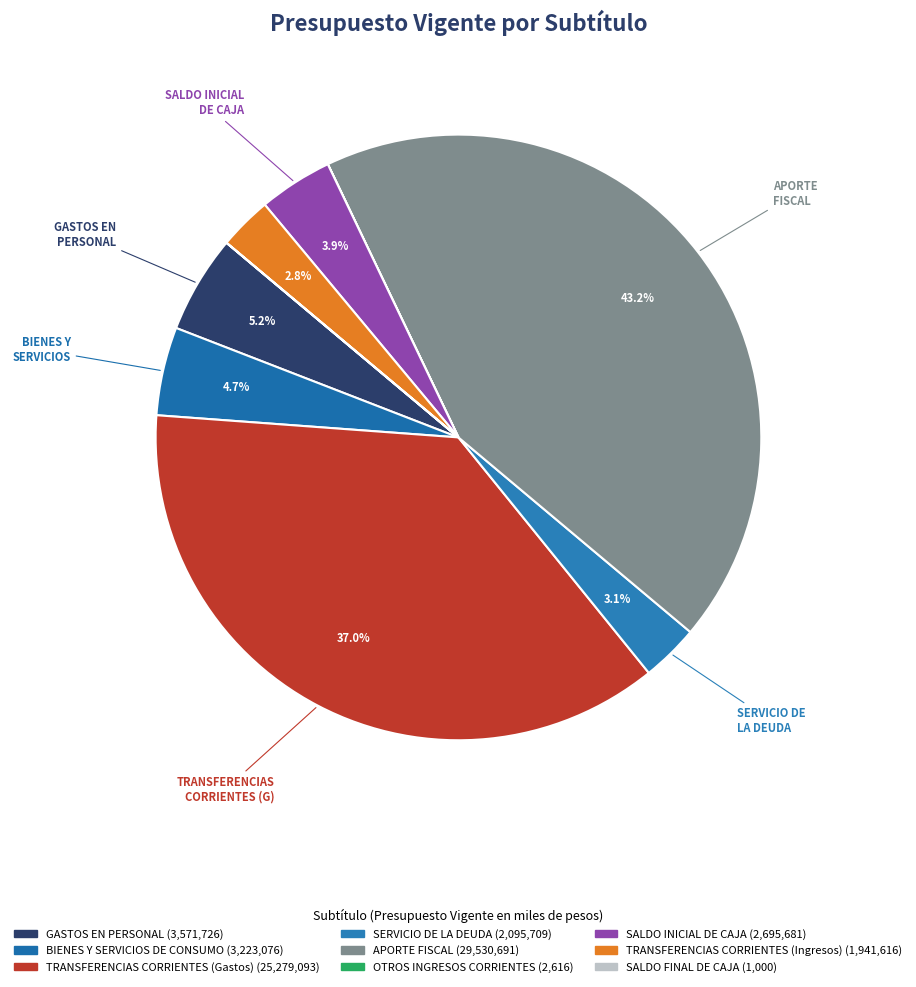

Rank the categories by value from lowest to highest.

SALDO FINAL DE CAJA, OTROS INGRESOS CORRIENTES, TRANSFERENCIAS CORRIENTES (Ingresos), SERVICIO DE LA DEUDA, SALDO INICIAL DE CAJA, BIENES Y SERVICIOS DE CONSUMO, GASTOS EN PERSONAL, TRANSFERENCIAS CORRIENTES (Gastos), APORTE FISCAL